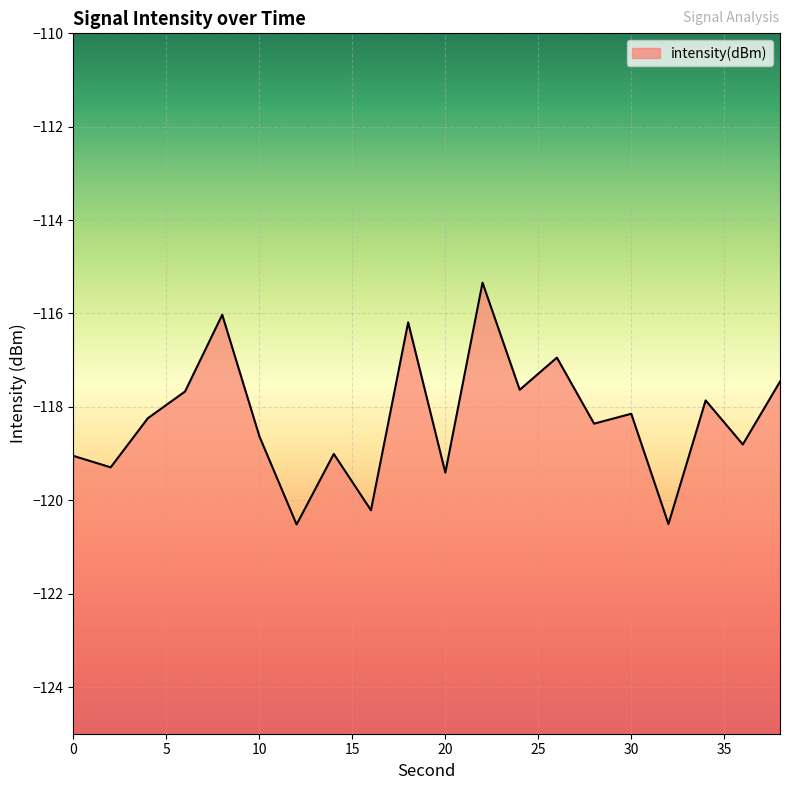

Where does the data first go above -118?

6